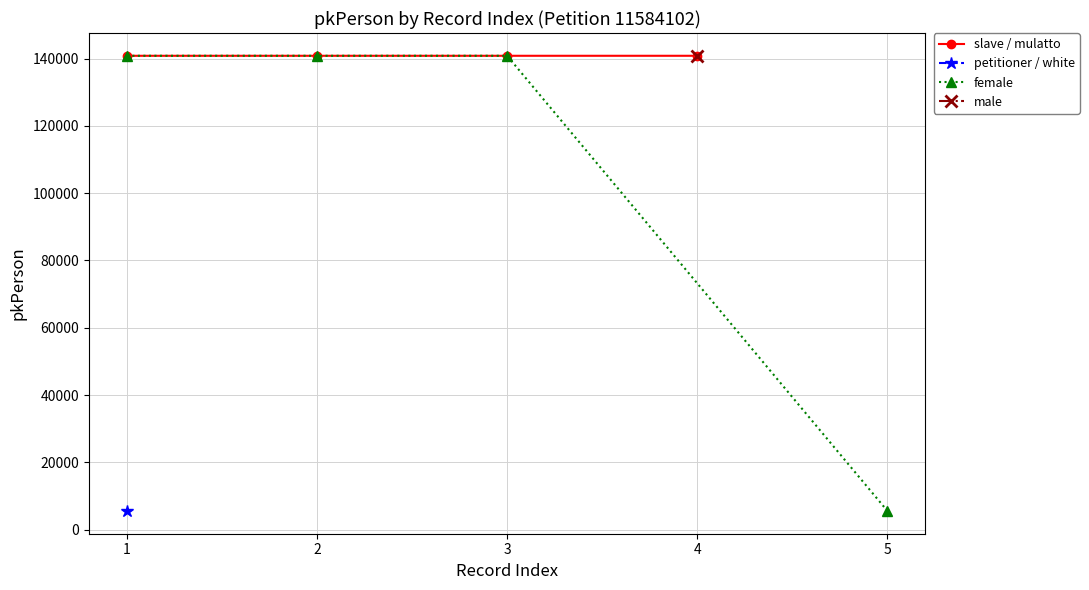

True or false: slave / mulatto has more than 2 points higher than both neighbors.

False